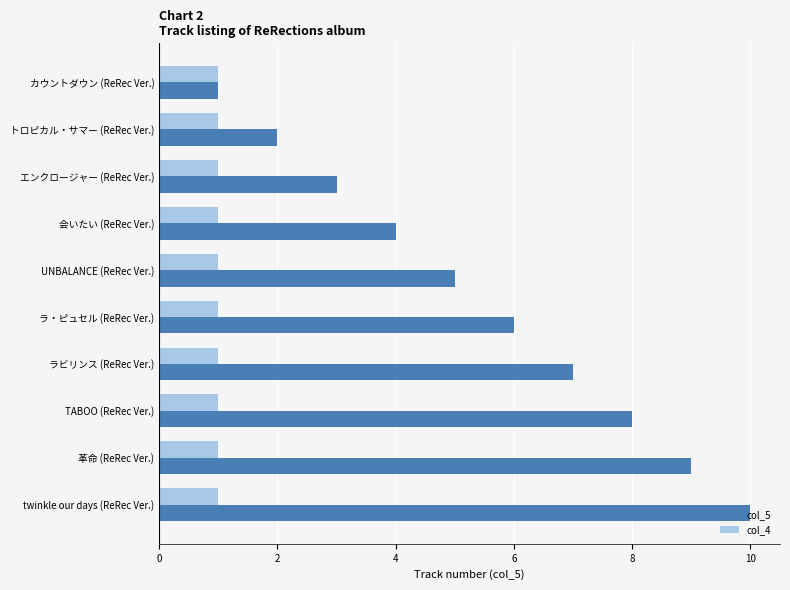

List the series in order of their peak value, highest first.

col_5, col_4